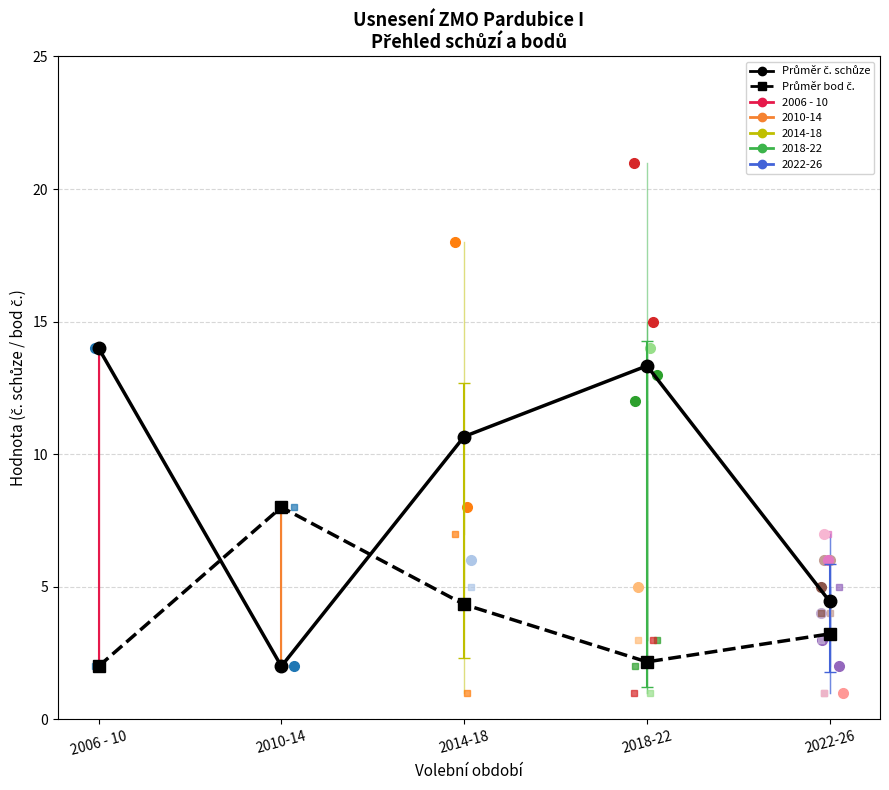

What is the spread (max minus min) of values at 2018-22?

11.2